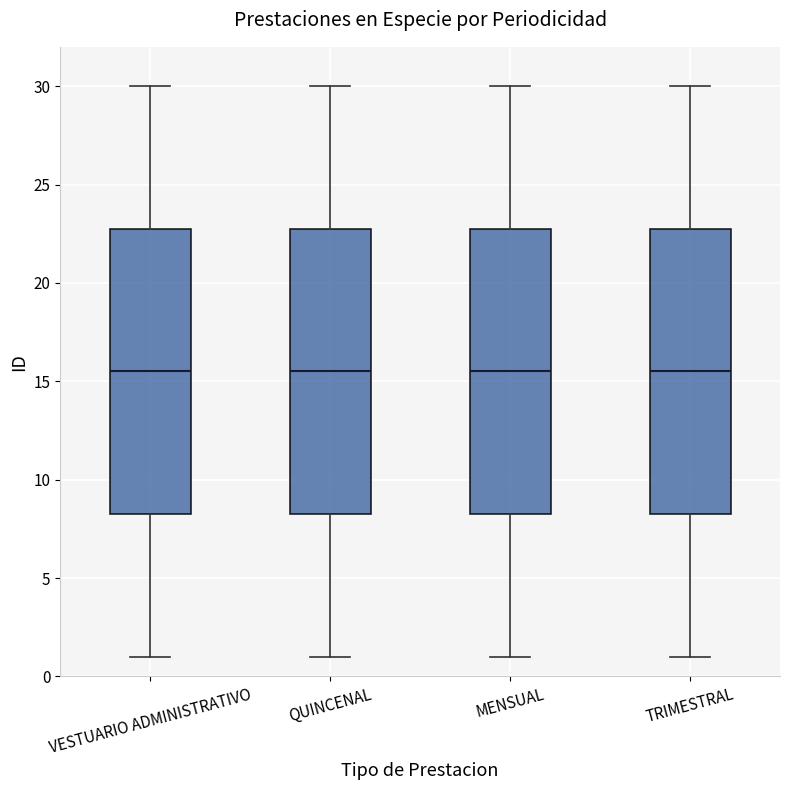

Reading left to right, transcribe this box plot: for each box, give where its median line is, the range the box spans, and where its two whiskers end, as read against the y-axis. The values are not printed on the chart, so give them approximately, as read against the axis.

VESTUARIO ADMINISTRATIVO: median 15.5, box 8.5 to 23.0, whiskers 1.0 to 30.0
QUINCENAL: median 15.5, box 8.5 to 23.0, whiskers 1.0 to 30.0
MENSUAL: median 15.5, box 8.5 to 23.0, whiskers 1.0 to 30.0
TRIMESTRAL: median 15.5, box 8.5 to 23.0, whiskers 1.0 to 30.0